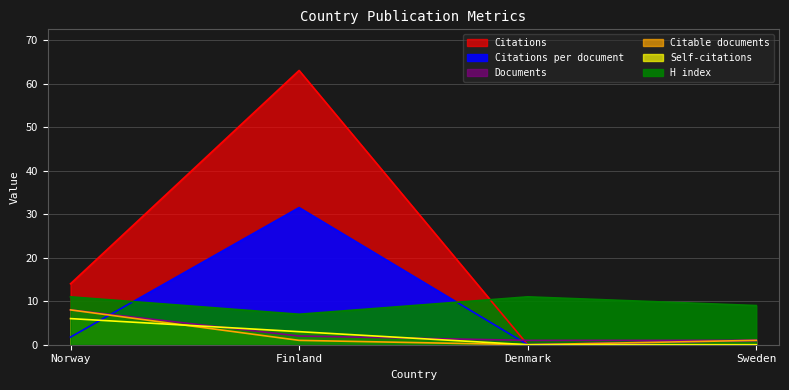

How many values in the Citable documents series are below 1?

1